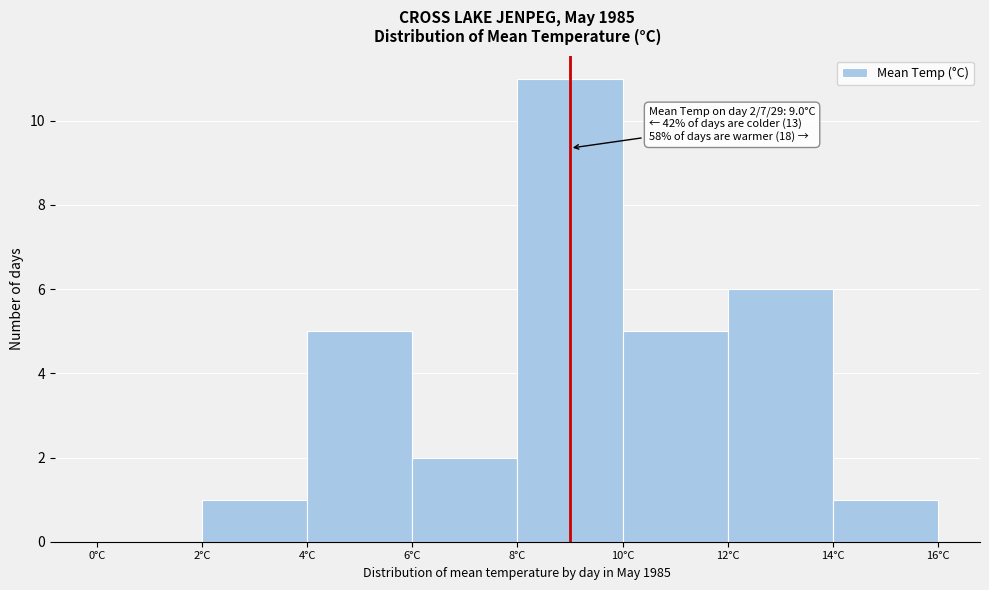

Which range on the x-axis has the tallest bar?

8 to 10